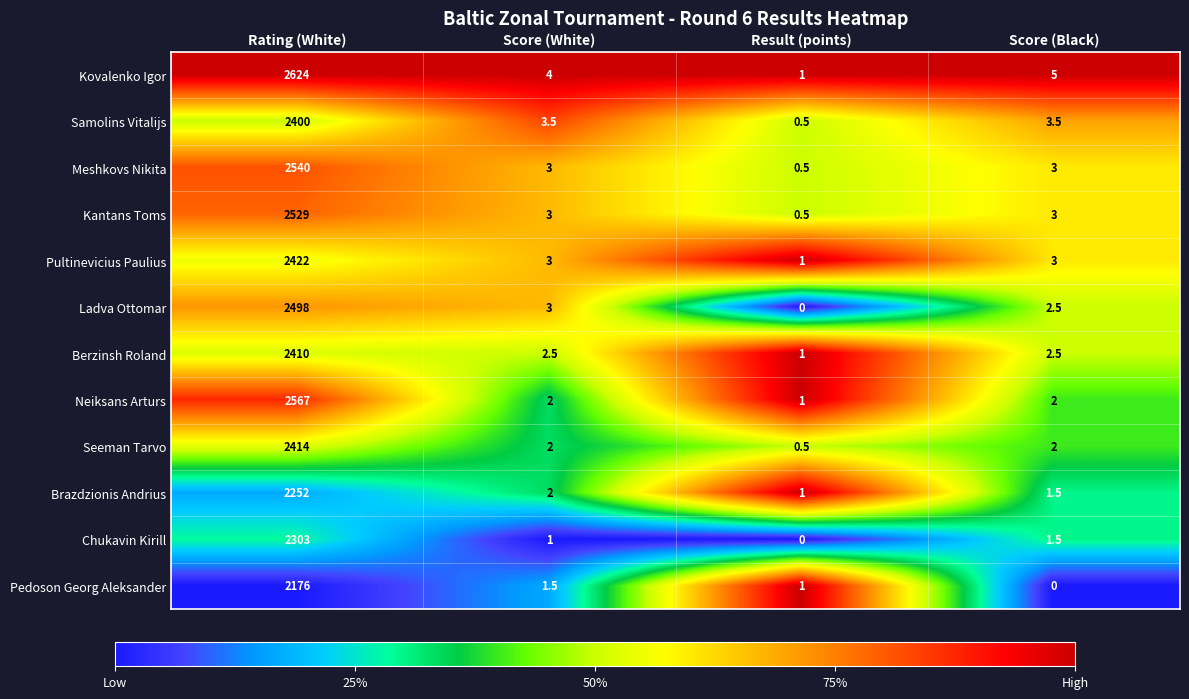

At which category is the sum across all series the highest?

Rating (White)